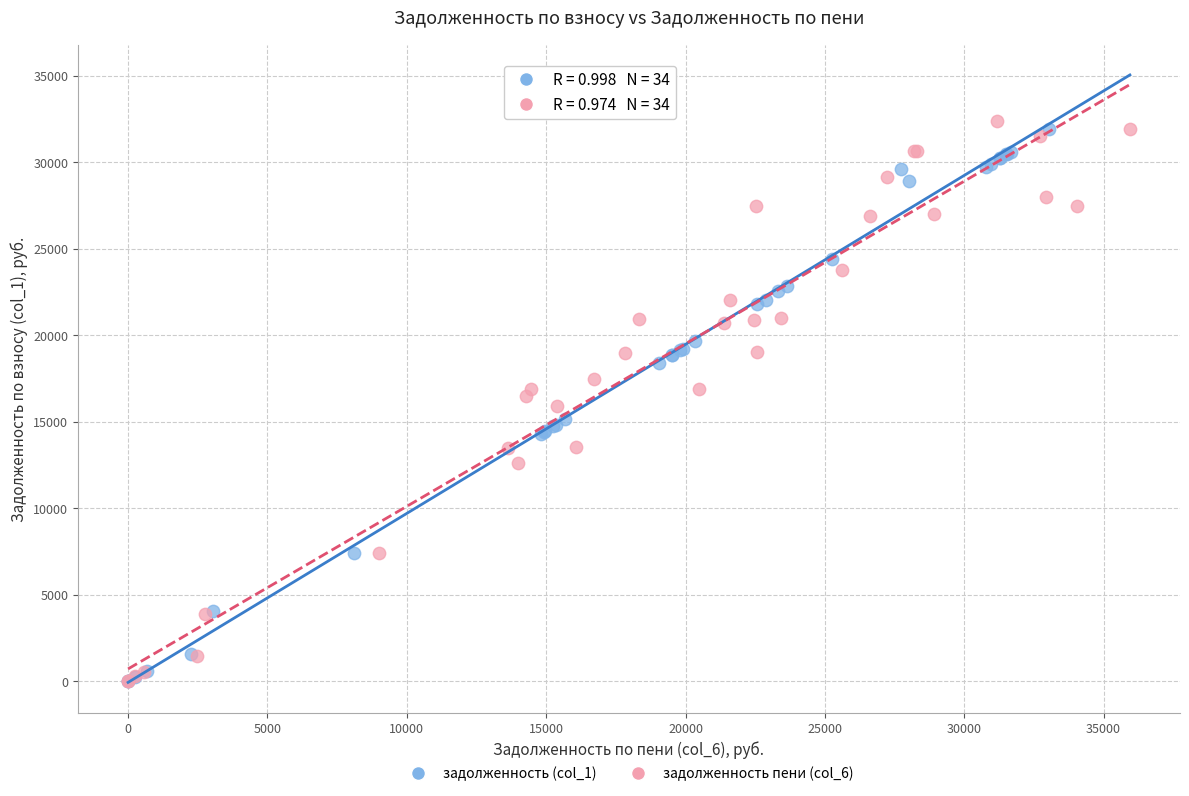

Which series reaches the maximum Y coordinate?

задолженность пени (col_6)